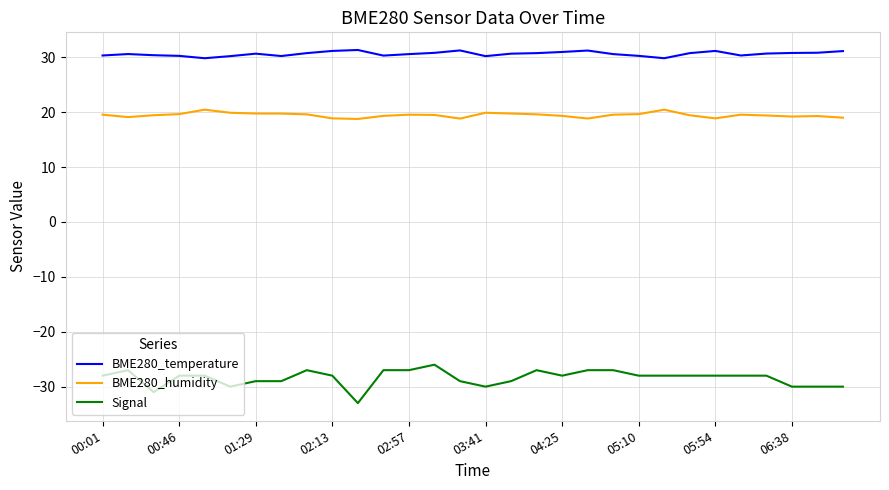

What is the highest value of the Signal series?

-26.0